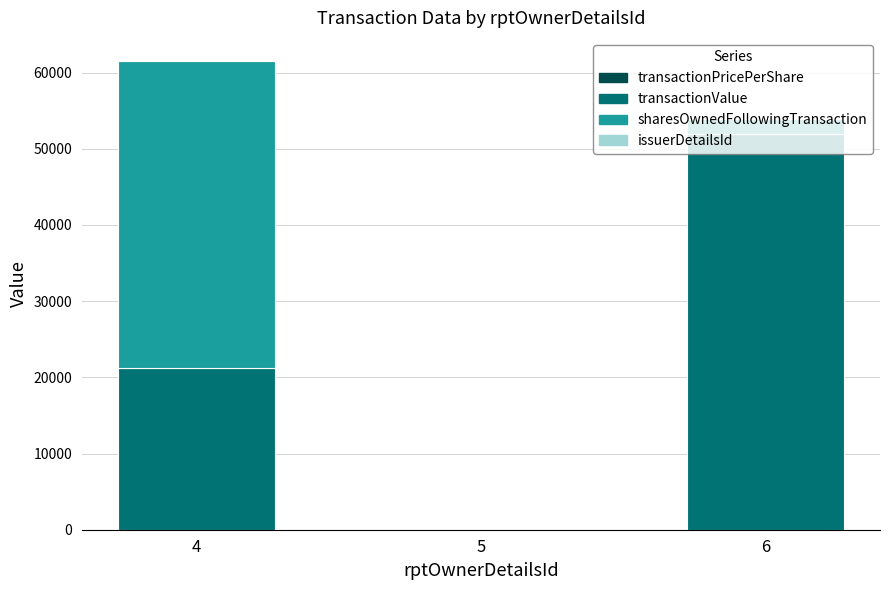

How many categories are shown in the chart?

3